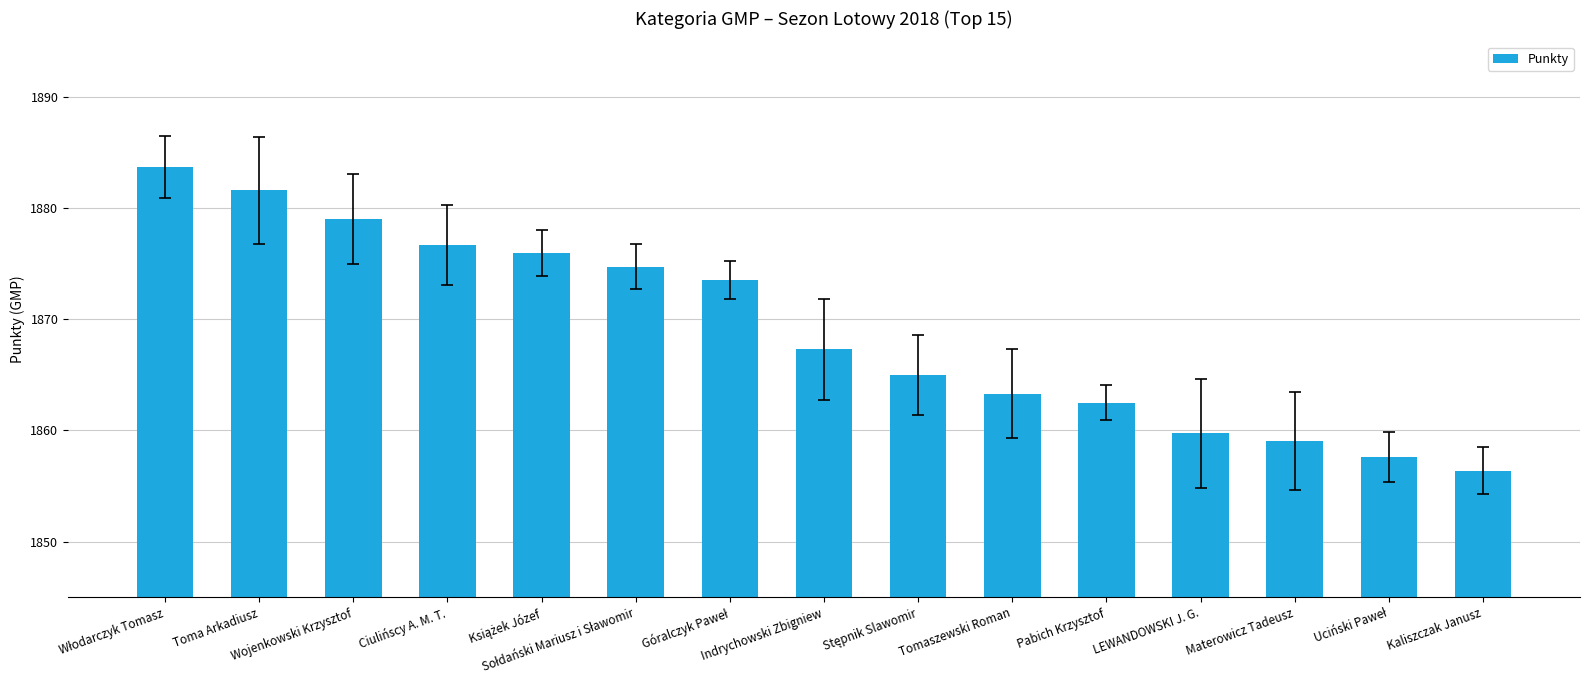

What is the average value?

1869.1